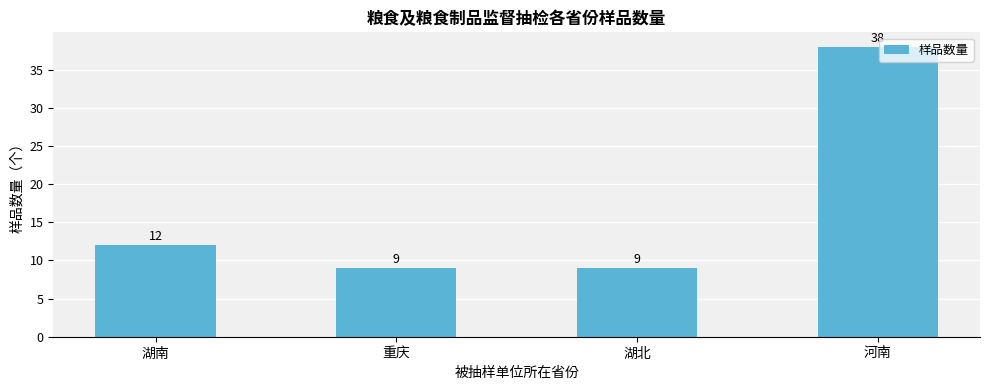

What is the sum of all values?

68